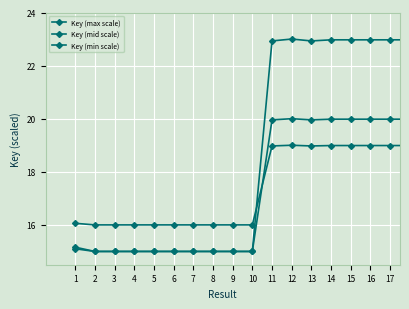

At which category is the sum across all series the highest?

12